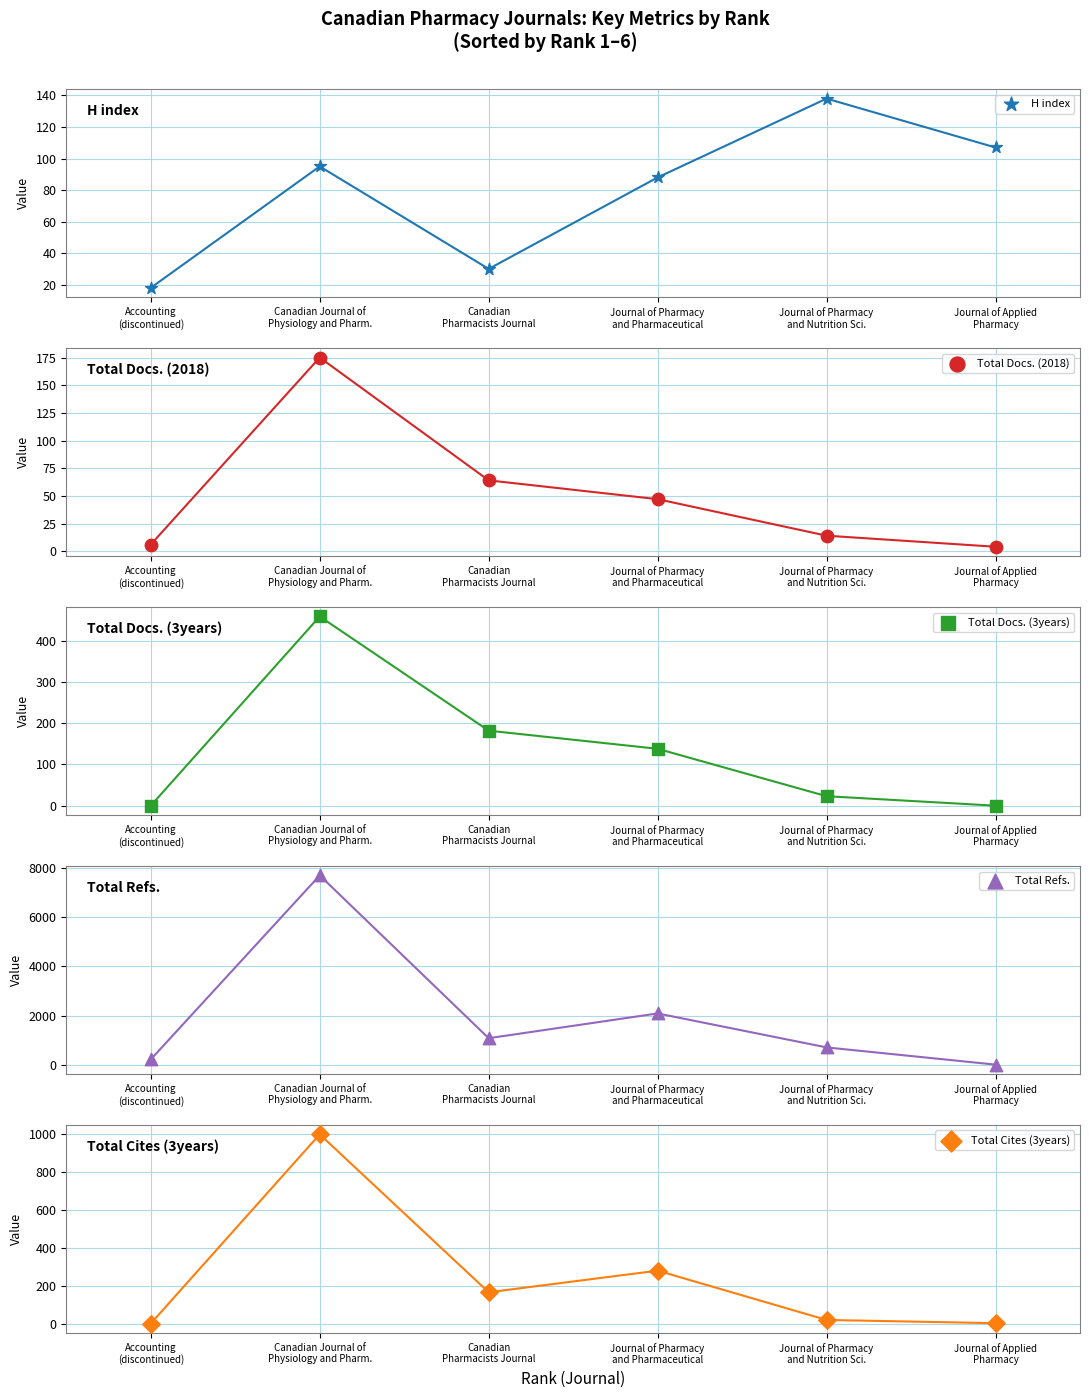

Which series has the widest spread of Y values?

Total Refs.